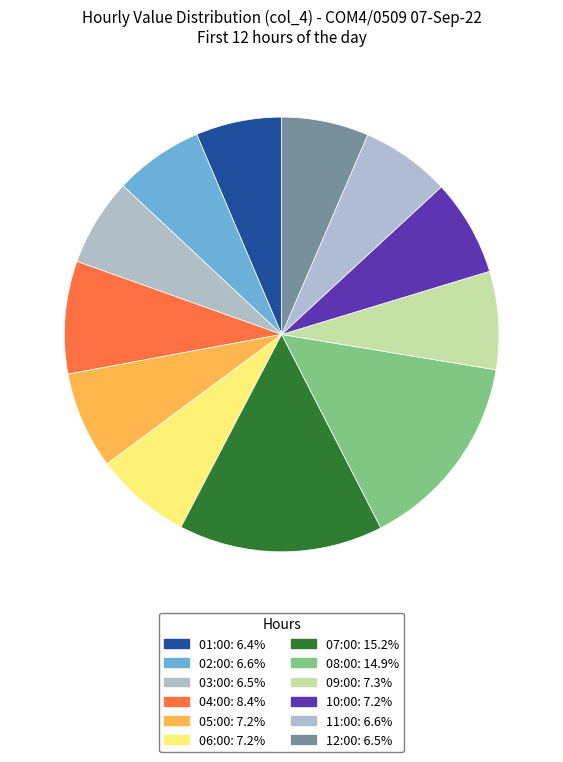

Which category has the smallest portion of the pie?

01:00